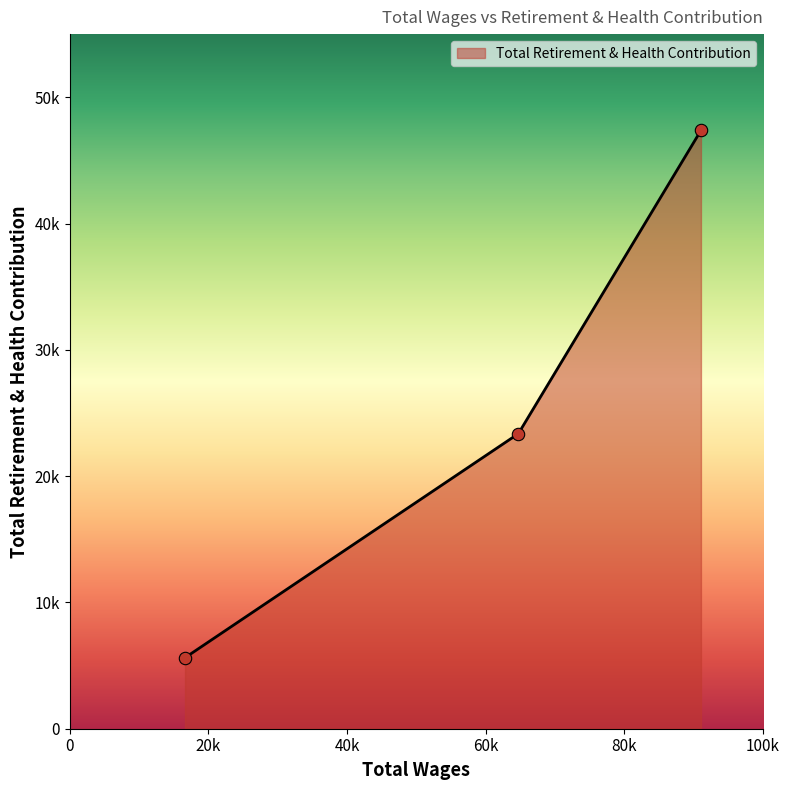

Is this an area chart (filled region under the line)?

Yes